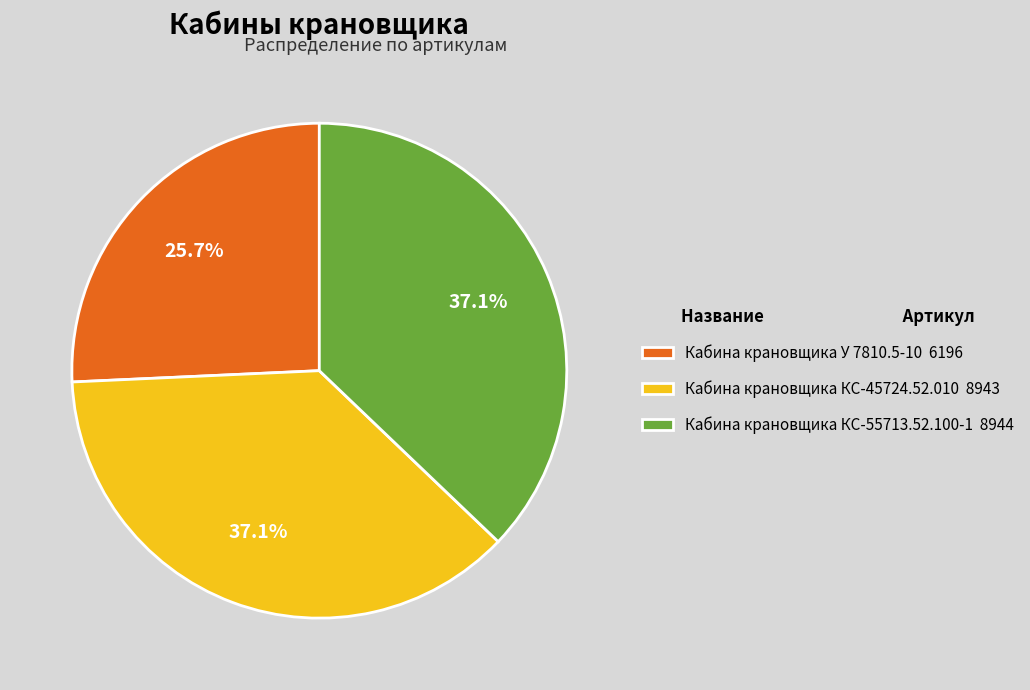

Is it true that Кабина крановщика У 7810.5-10 is 26% of the pie?

True